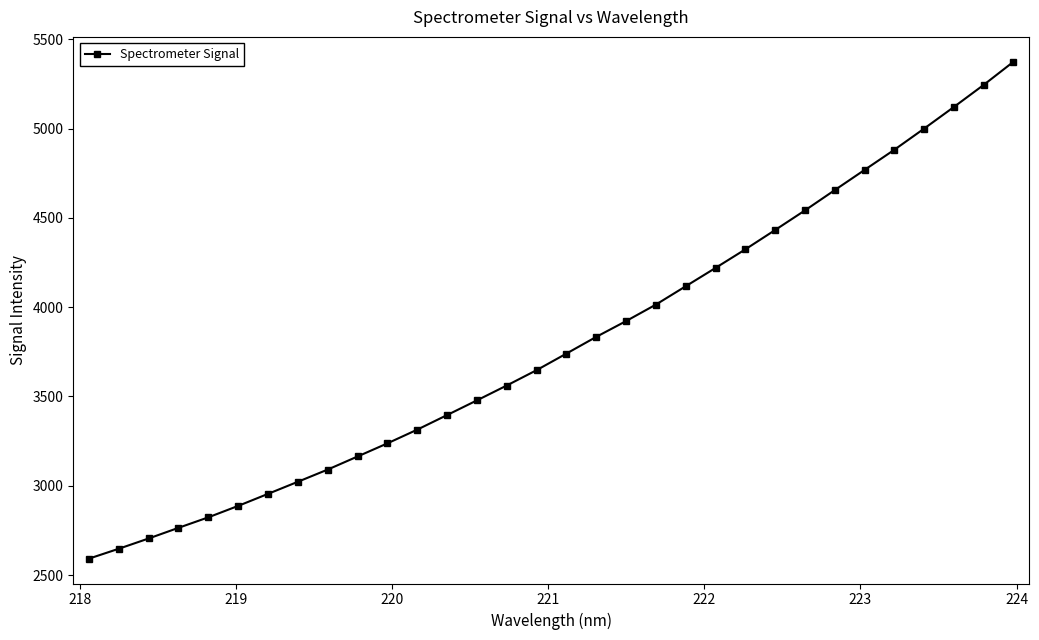

What is the smallest value displayed?

2591.7